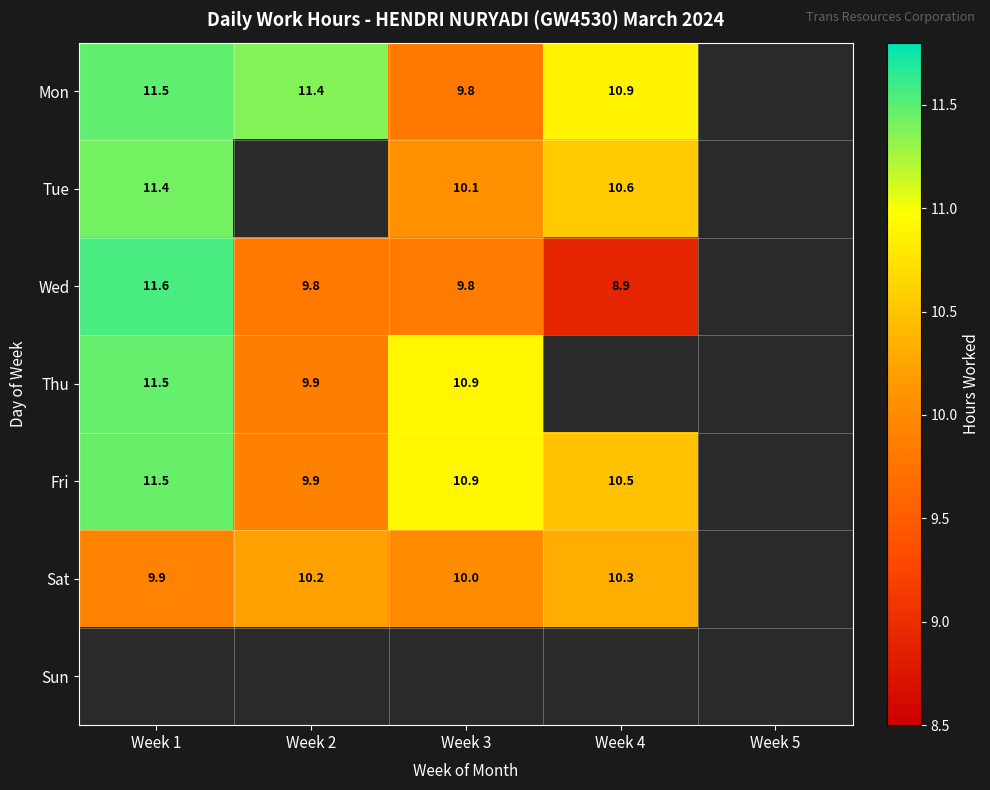

Is the value of Mon at Week 2 greater than the value of Sat at Week 2?

Yes